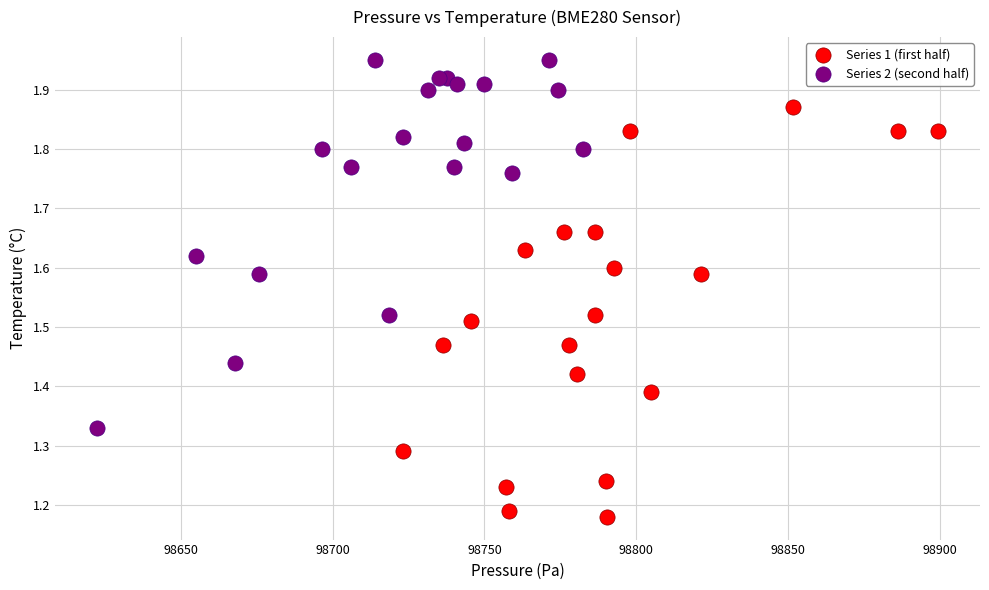

Which series reaches the minimum Y coordinate?

Series 1 (first half)